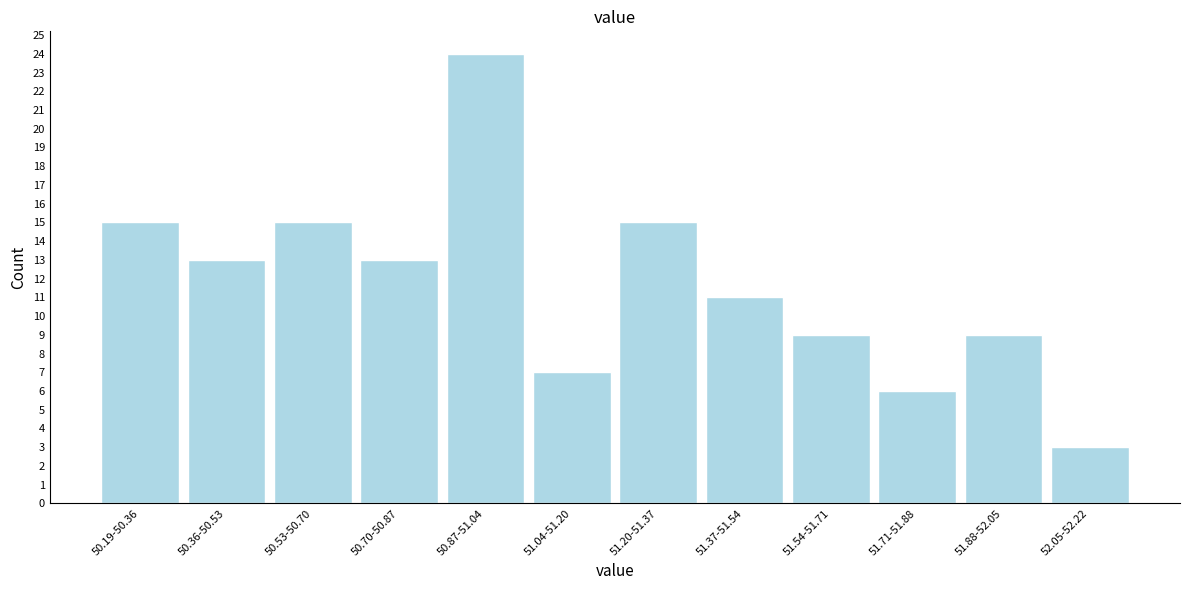

Reading left to right, list all the values displayed in this chart.

15	13	15	13	24	7	15	11	9	6	9	3